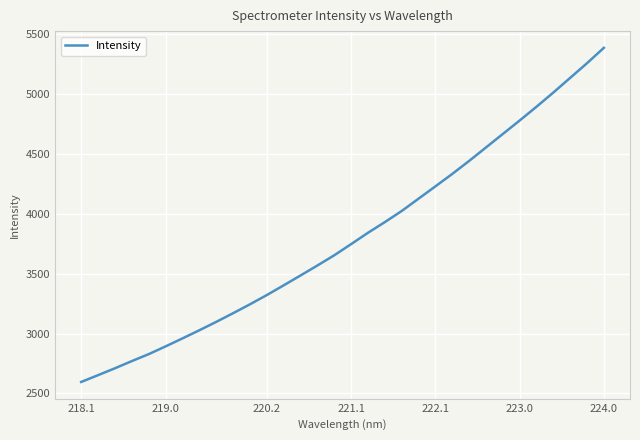

What is the difference between the maximum and minimum values?

2790.7